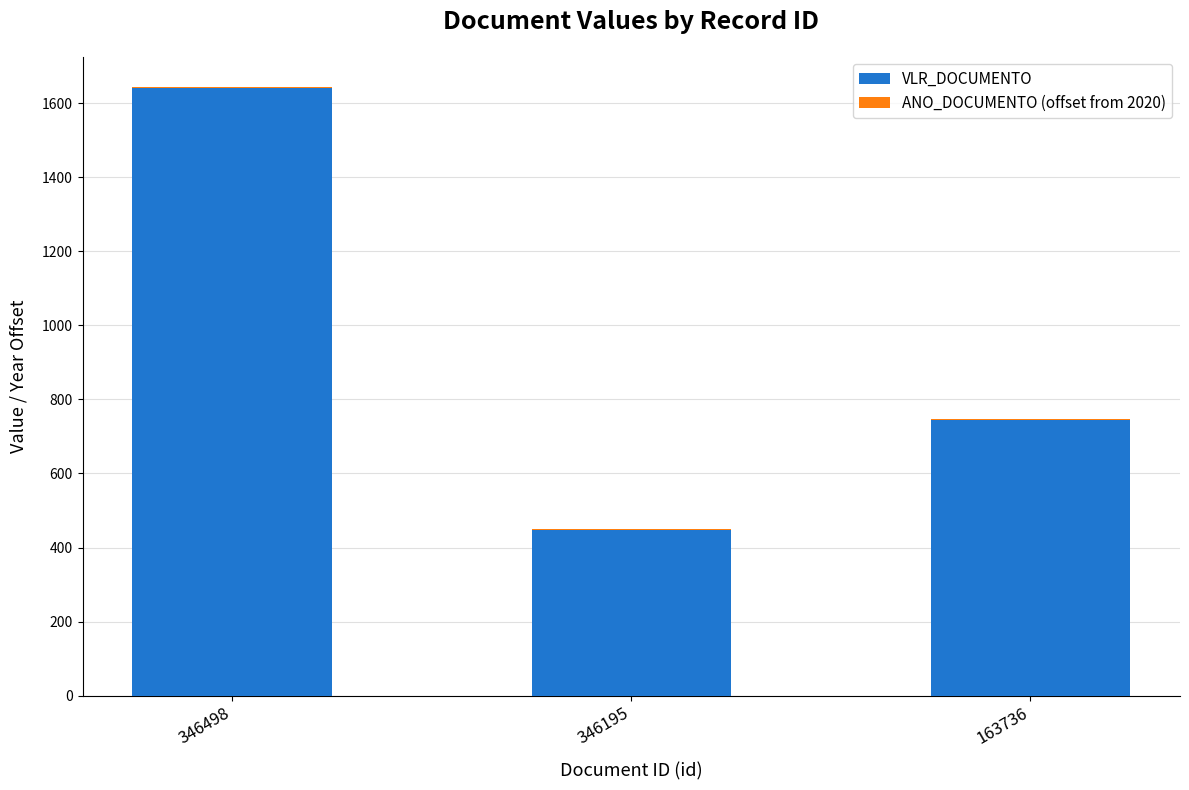

Where is VLR_DOCUMENTO nearest to the value 1044?

163736